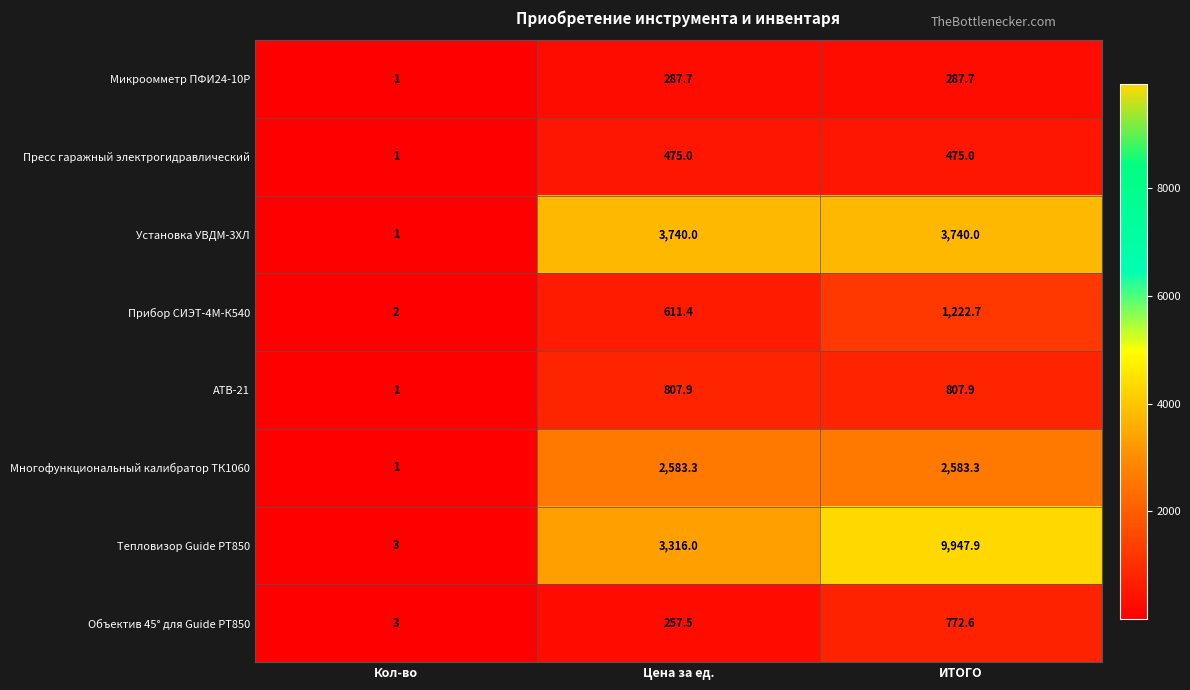

At how many categories does at least one series exceed 969?

2